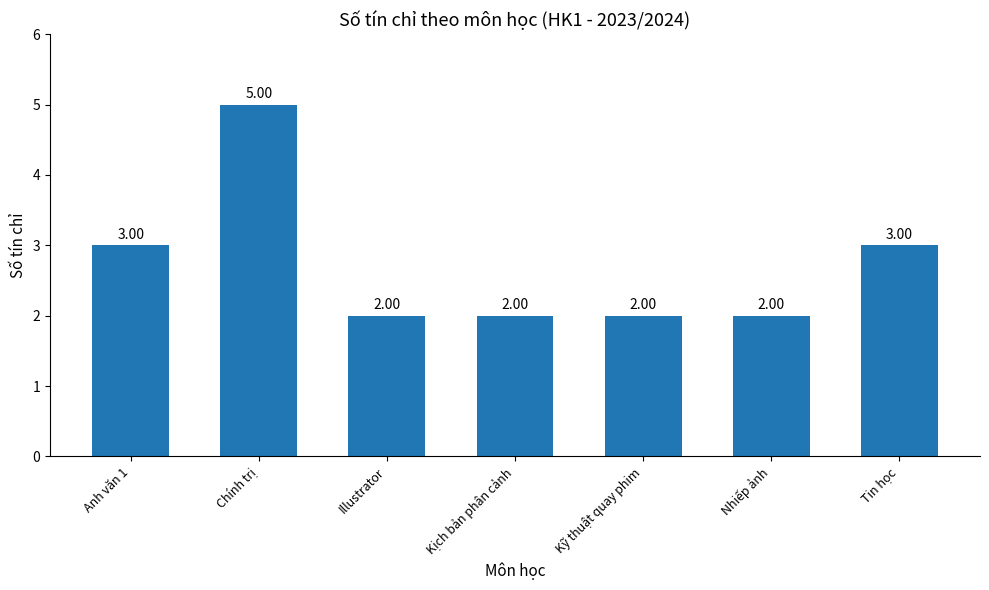

What is the maximum value shown in the chart?

5